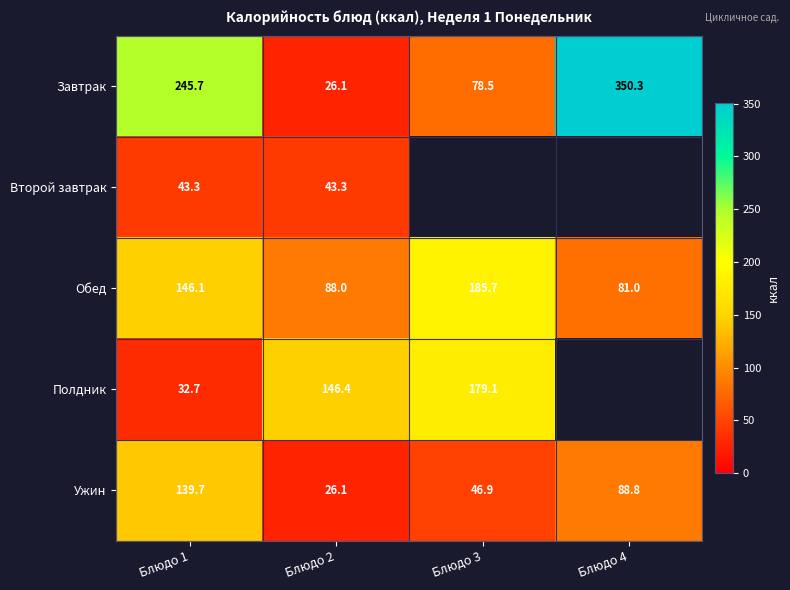

How many data points in Ужин are above 88?

2